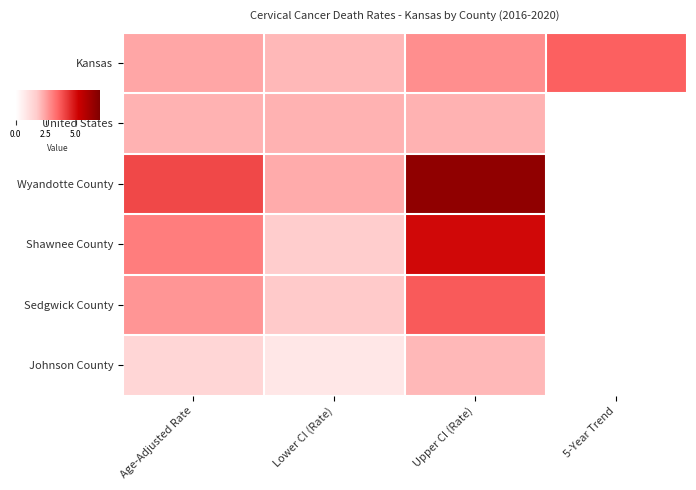

Between Age-Adjusted Rate and Upper CI (Rate), which series saw the biggest shift?

Wyandotte County